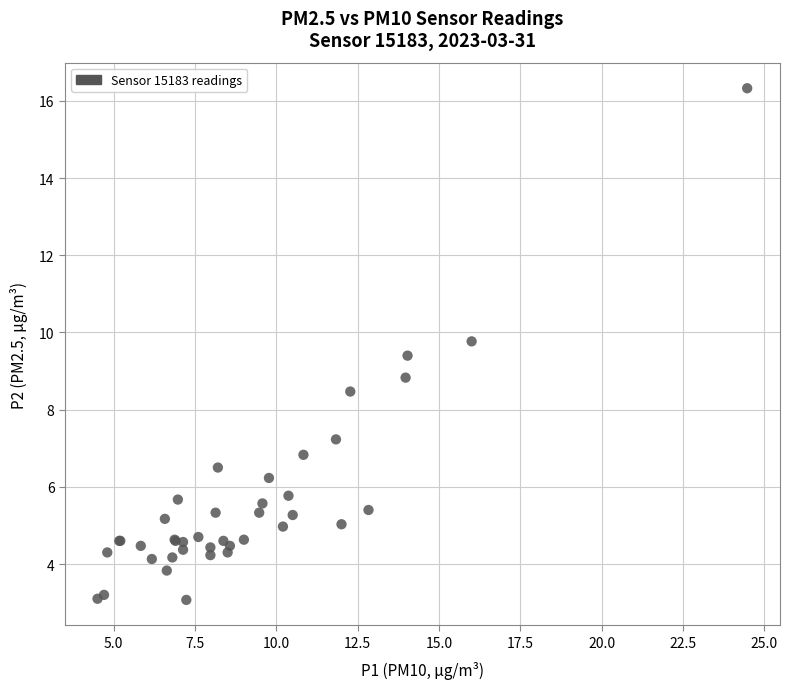

What Y value in the scatter plot is closest to 9?

8.8